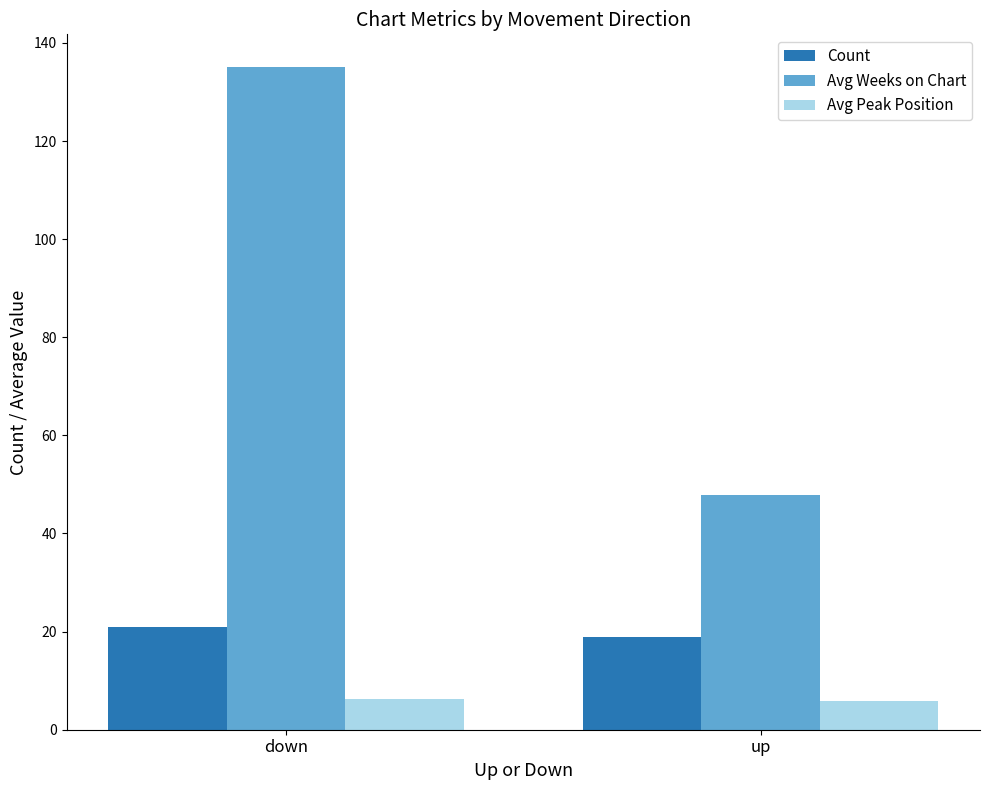

Is the value of Avg Peak Position at down greater than the value of Avg Weeks on Chart at up?

No